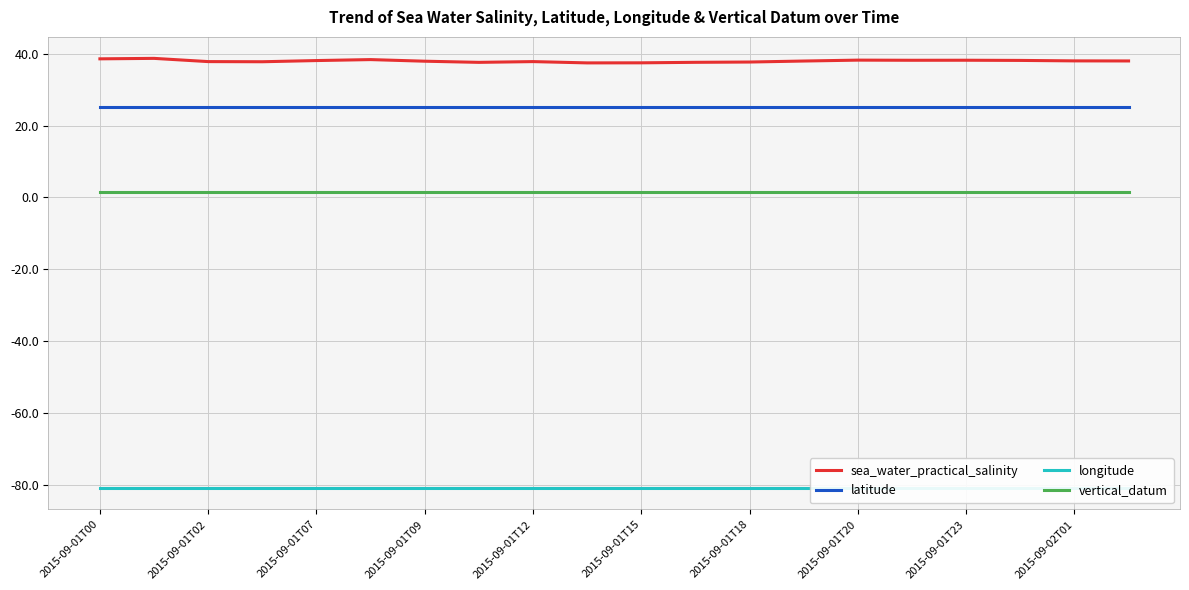

True or false: vertical_datum and sea_water_practical_salinity cross at least once.

False